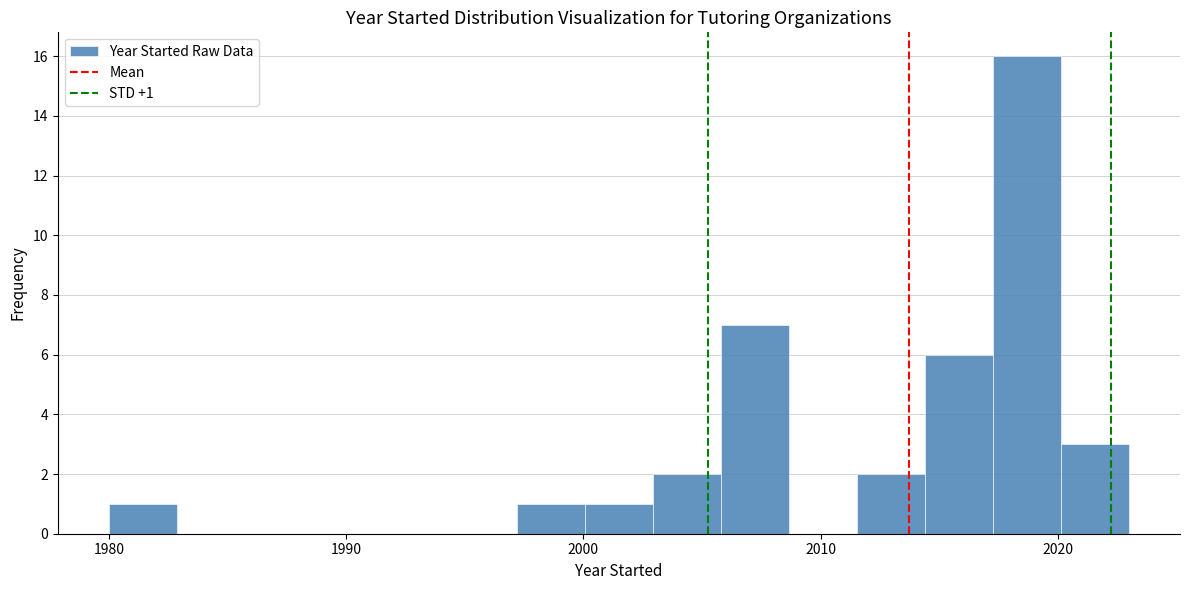

Read against the x-axis, roughly where is the centre of the tallest bar?

2019